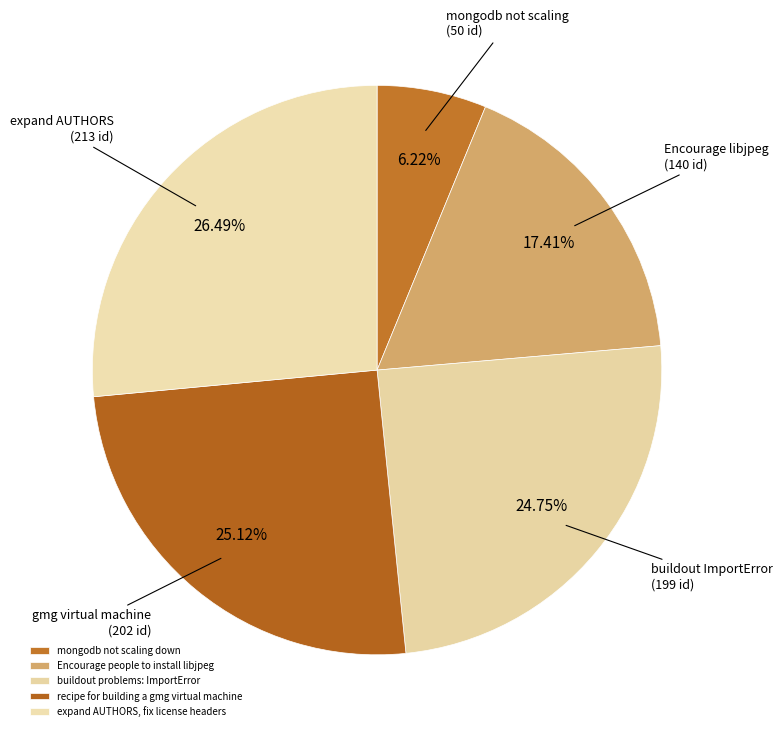

Approximately how many times larger is the value at Encourage people to install libjpeg compared to recipe for building a gmg virtual machine?

0.7